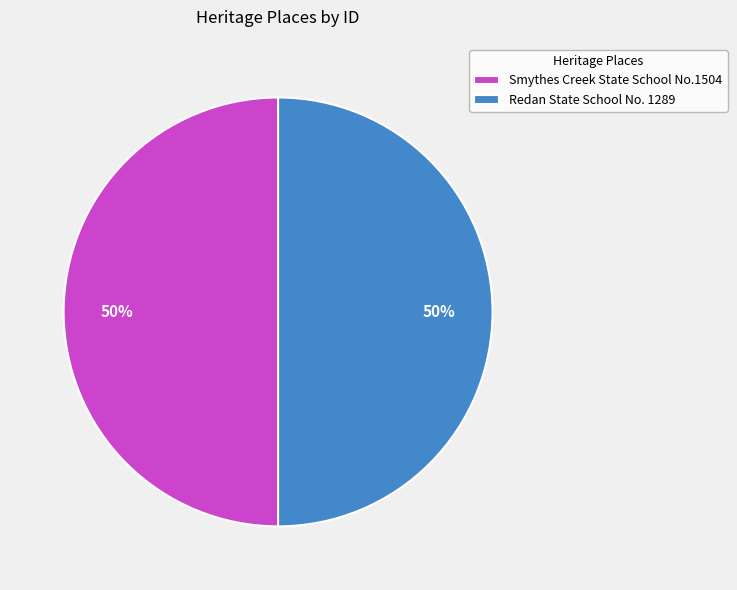

To the nearest percent, what percentage of the pie is Smythes Creek State School No.1504?

50%